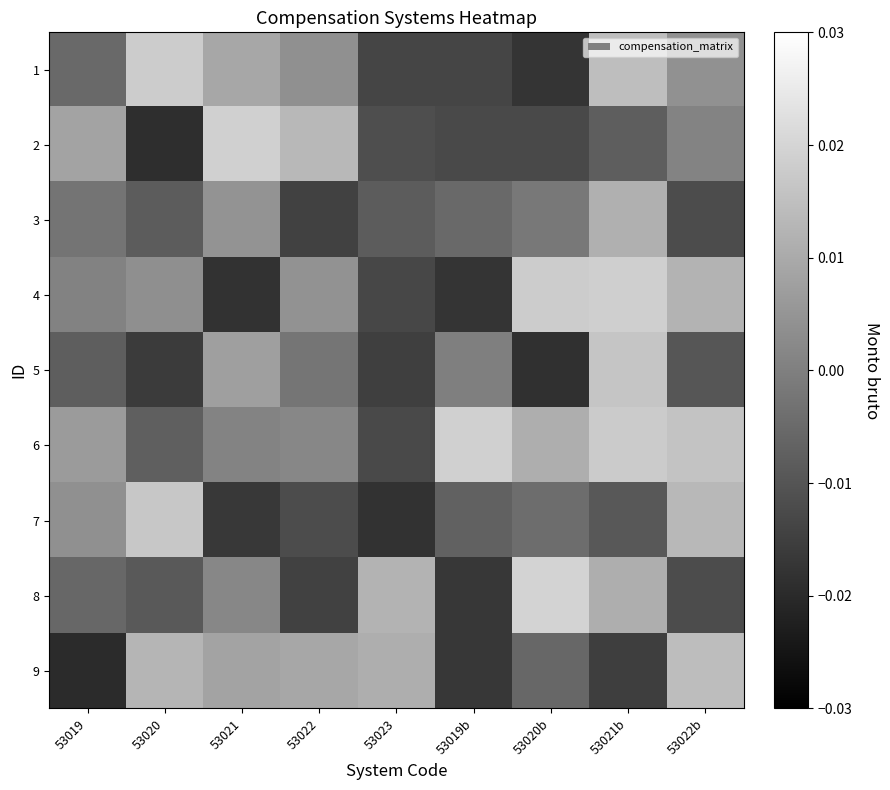

What is the total value across all series at 53019b?

-0.1